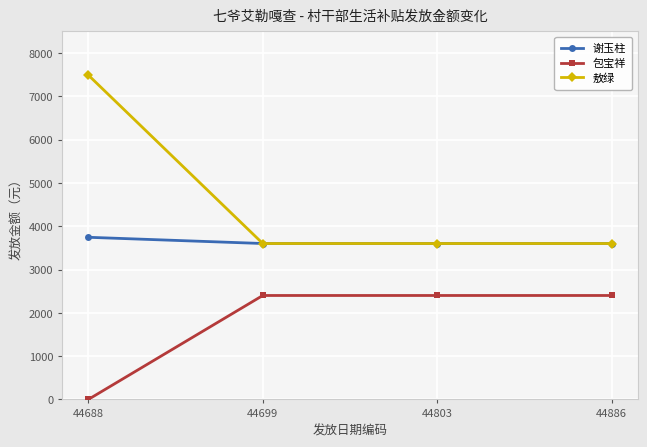

The value of 包宝祥 at 44886 is 1036. True or false?

False